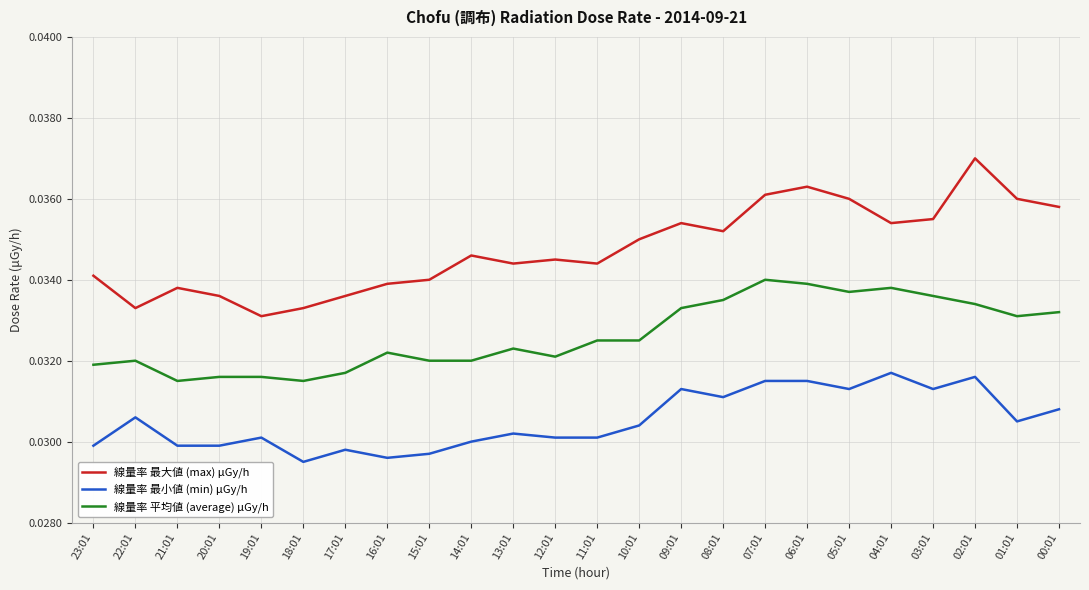

True or false: 線量率 最小値 (min) μGy/h and 線量率 平均値 (average) μGy/h cross at least once.

False